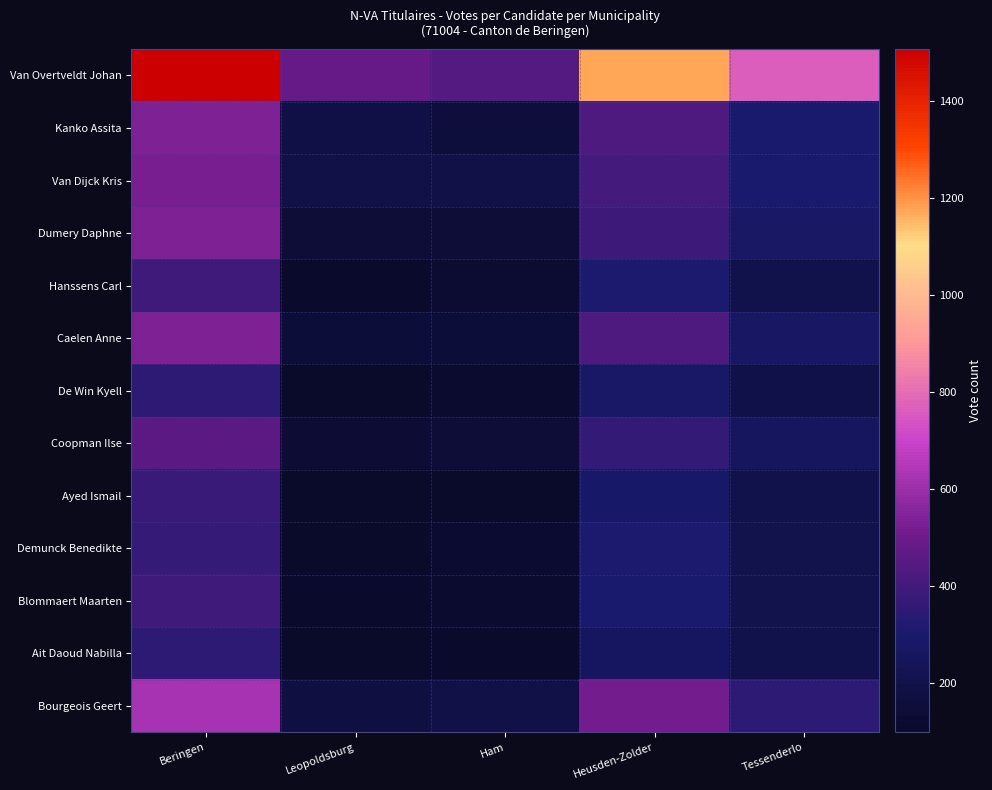

Reading left to right, what are all the values shown in this chart?

Van Overtveldt Johan: Beringen=1506	Leopoldsburg=479	Ham=443	Heusden-Zolder=1172	Tessenderlo=759
Kanko Assita: Beringen=535	Leopoldsburg=181	Ham=153	Heusden-Zolder=426	Tessenderlo=299
Van Dijck Kris: Beringen=524	Leopoldsburg=189	Ham=187	Heusden-Zolder=403	Tessenderlo=301
Dumery Daphne: Beringen=533	Leopoldsburg=141	Ham=144	Heusden-Zolder=388	Tessenderlo=275
Hanssens Carl: Beringen=392	Leopoldsburg=109	Ham=128	Heusden-Zolder=306	Tessenderlo=199
Caelen Anne: Beringen=536	Leopoldsburg=150	Ham=149	Heusden-Zolder=424	Tessenderlo=271
De Win Kyell: Beringen=348	Leopoldsburg=98	Ham=117	Heusden-Zolder=282	Tessenderlo=194
Coopman Ilse: Beringen=460	Leopoldsburg=133	Ham=144	Heusden-Zolder=359	Tessenderlo=253
Ayed Ismail: Beringen=374	Leopoldsburg=100	Ham=107	Heusden-Zolder=285	Tessenderlo=197
Demunck Benedikte: Beringen=372	Leopoldsburg=100	Ham=120	Heusden-Zolder=305	Tessenderlo=203
Blommaert Maarten: Beringen=390	Leopoldsburg=112	Ham=118	Heusden-Zolder=301	Tessenderlo=207
Ait Daoud Nabilla: Beringen=348	Leopoldsburg=100	Ham=110	Heusden-Zolder=258	Tessenderlo=198
Bourgeois Geert: Beringen=623	Leopoldsburg=174	Ham=187	Heusden-Zolder=512	Tessenderlo=350